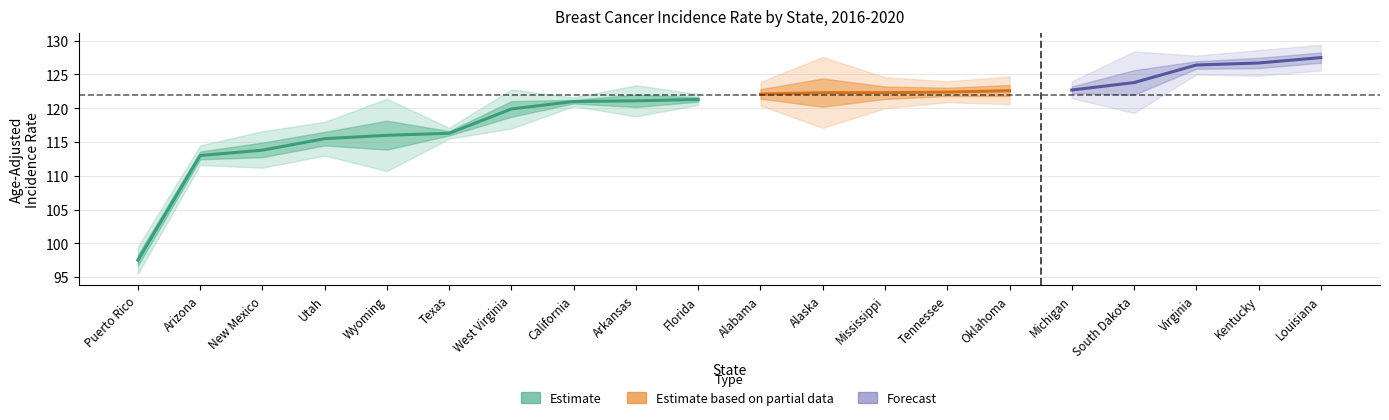

The value of Lower_CI at Puerto Rico is 95.5. True or false?

True